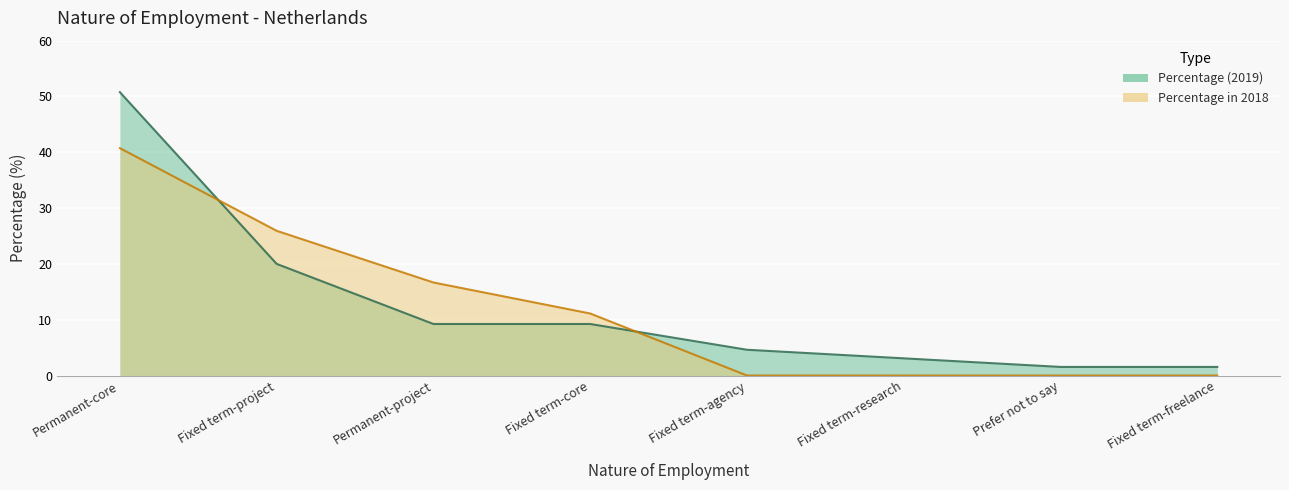

How many data points does each series have?

8